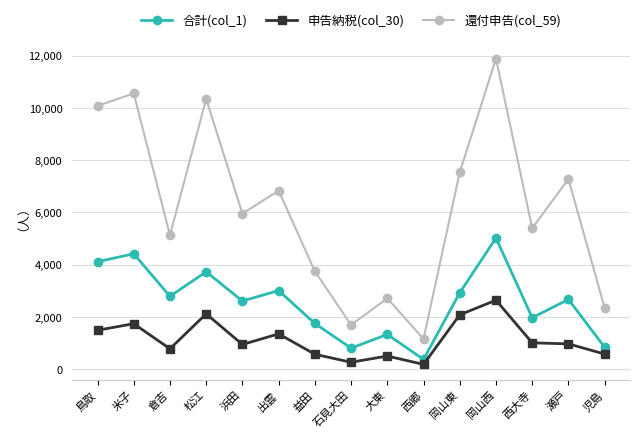

Does the chart have visible grid lines?

Yes